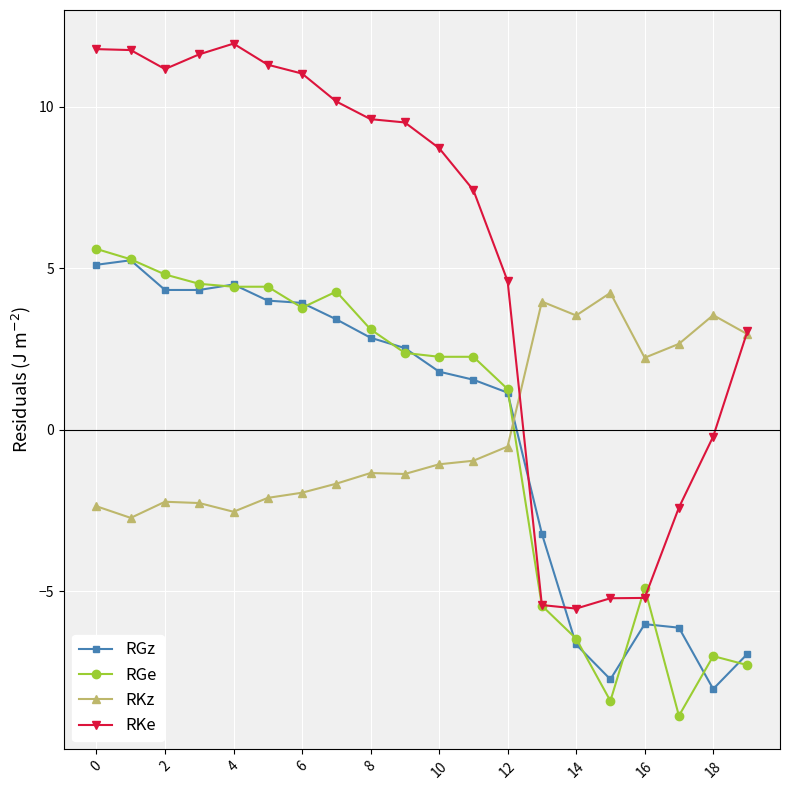

What is the lowest value of the RKz series?

-2.7